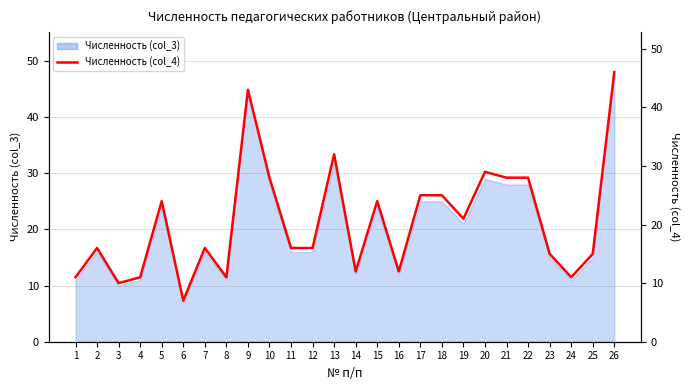

Which has a higher value, 8 or 11?

11